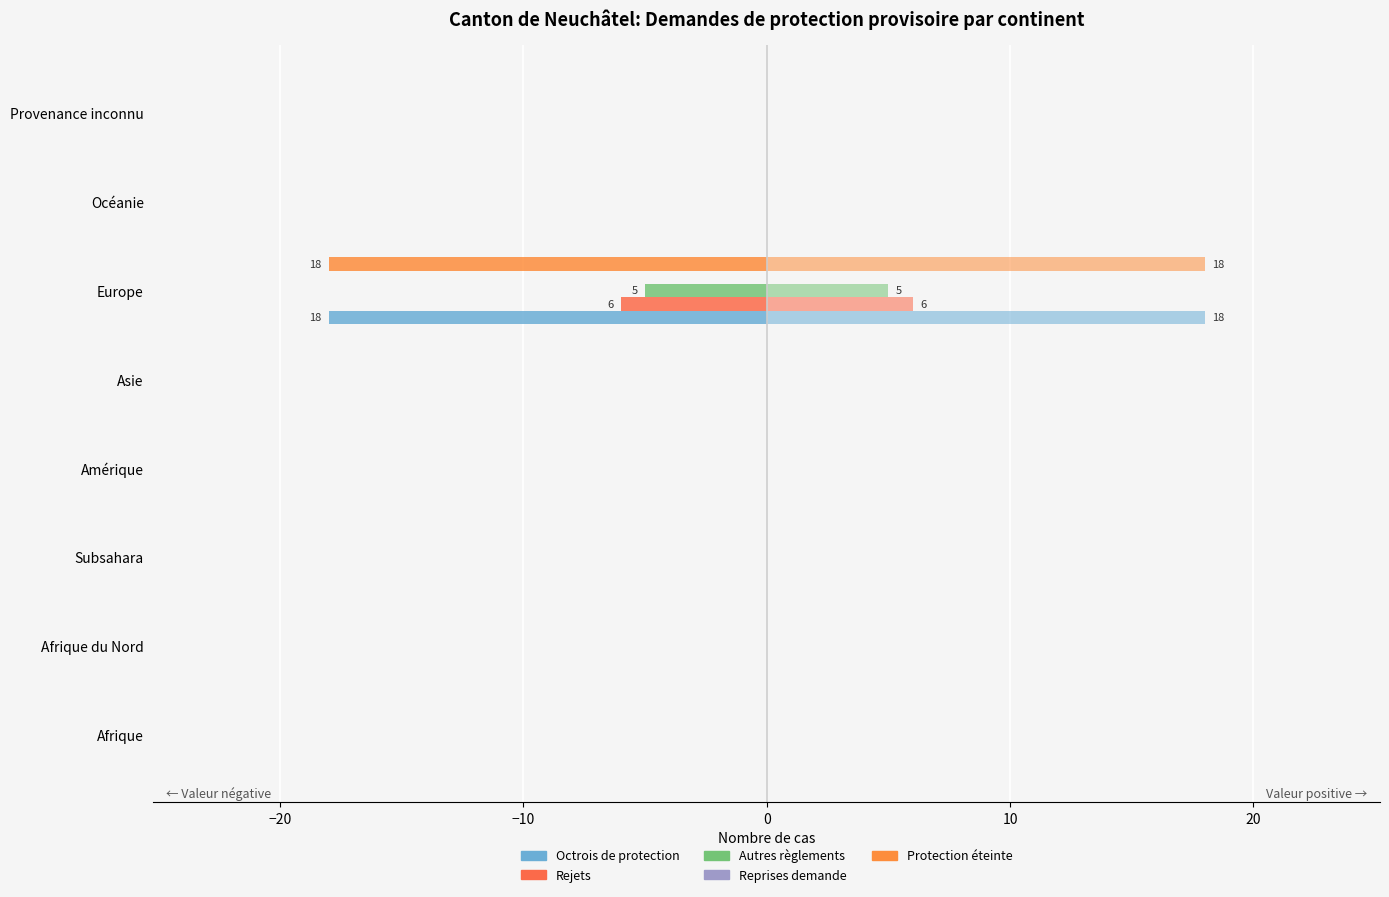

Which series has the widest spread of values?

Octrois de protection